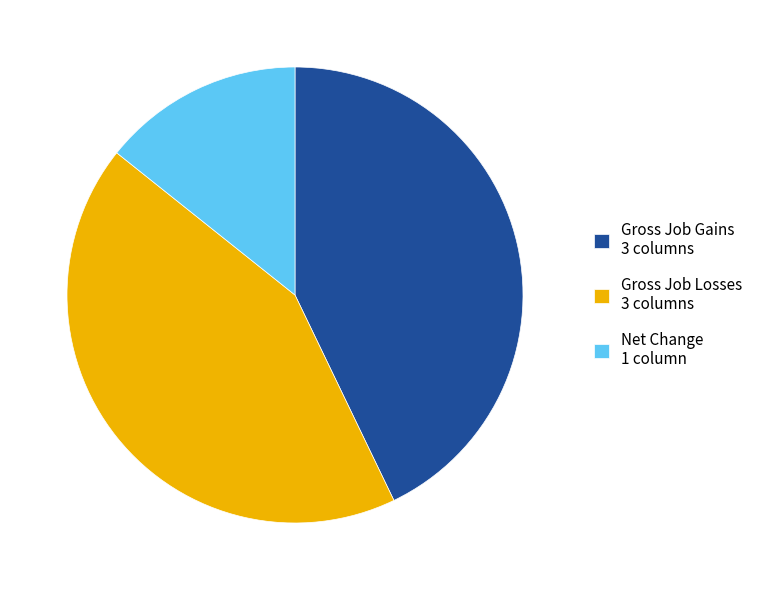

What is the ratio of the value at Net Change 1 column to the value at Gross Job Gains 3 columns?

0.3